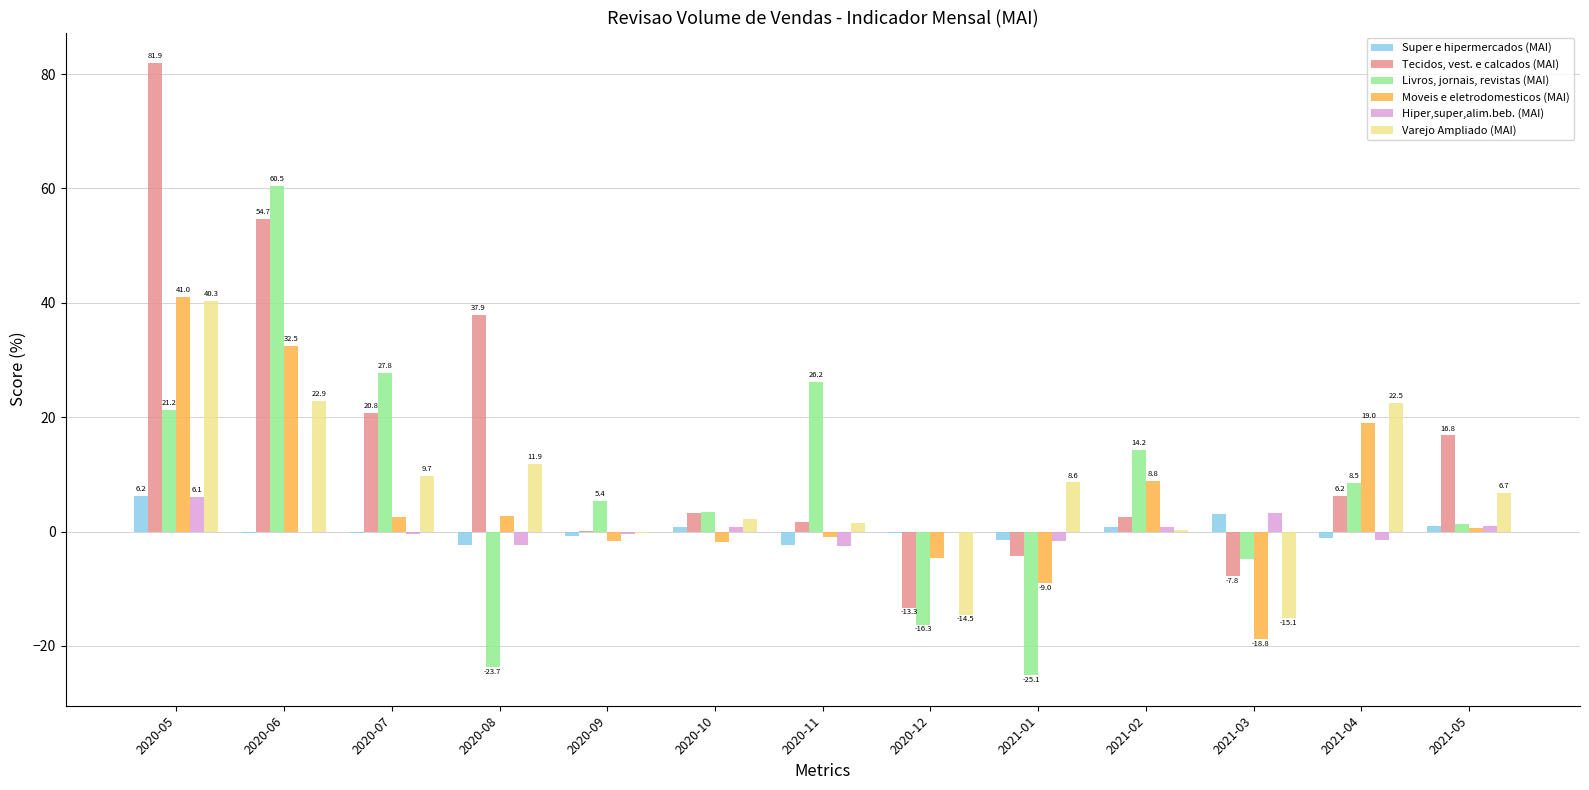

How many distinct data groups are displayed?

6